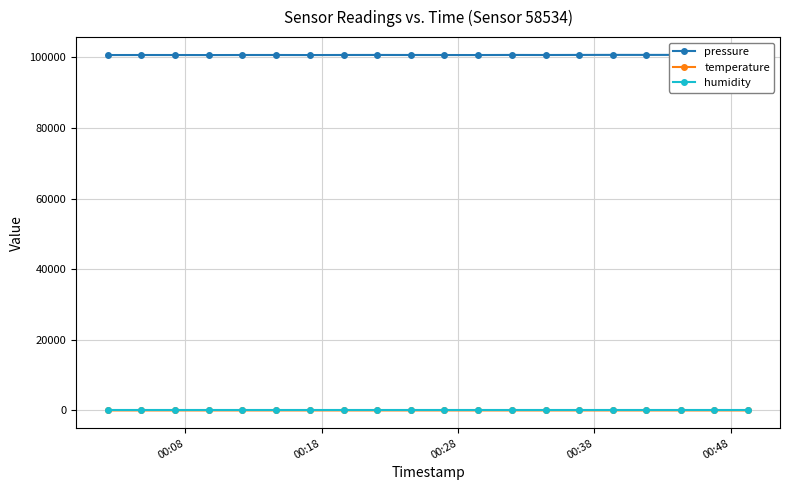

True or false: temperature has more than 0 interior local peaks.

True